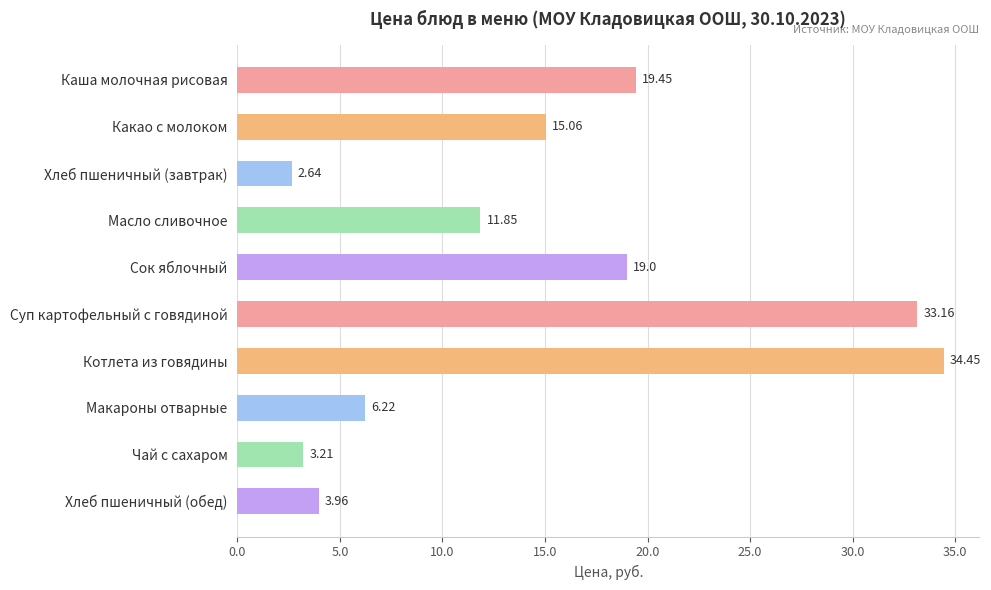

What is the label of the 2nd bar from the bottom?

Чай с сахаром